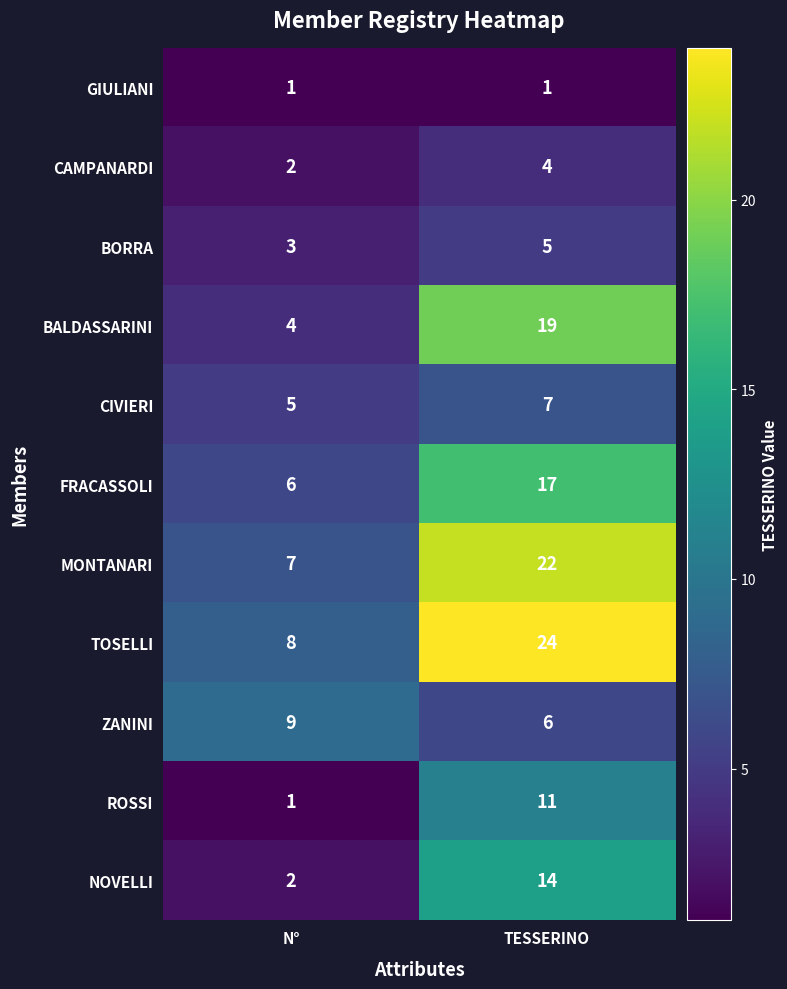

Which series has the largest total across all categories?

TOSELLI